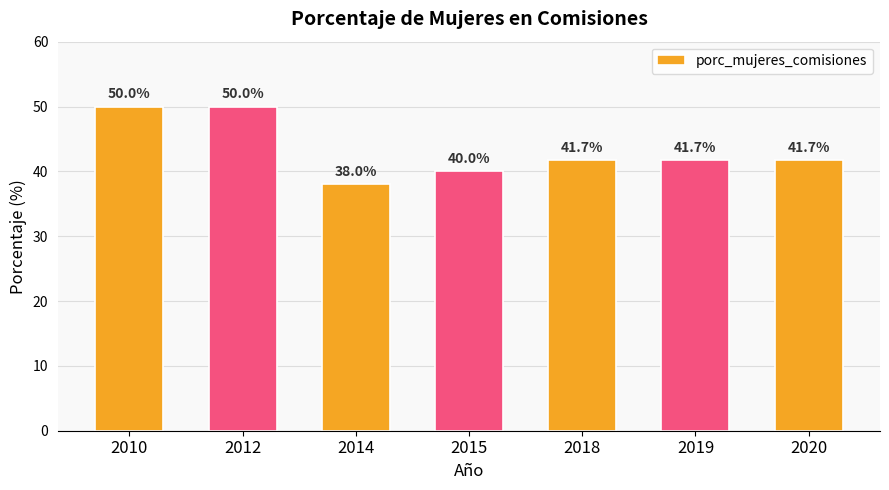

What is the smallest value displayed?

38.0